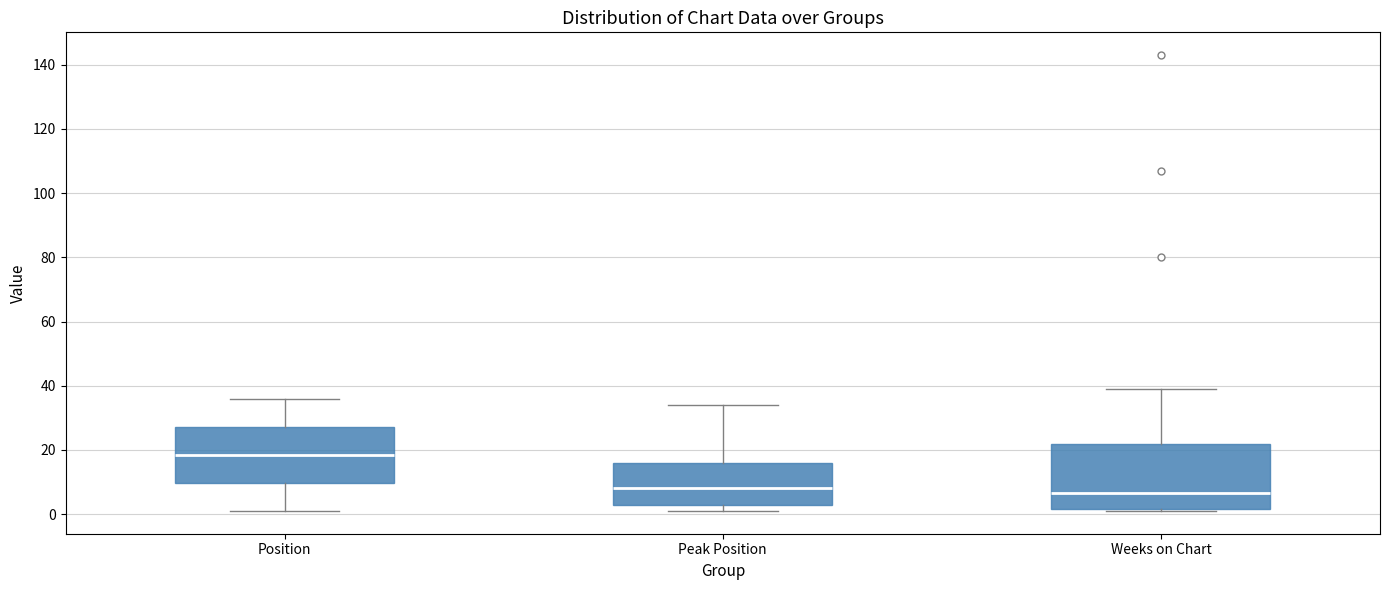

Reading left to right, read every box against the y-axis: the position of its median line, the range the box covers, and the ends of its whiskers. The values are not printed on the chart, so give them approximately, as read against the axis.

Position: median 18, box 10 to 28, whiskers 2 to 36
Peak Position: median 8, box 4 to 16, whiskers 2 to 34
Weeks on Chart: median 6, box 2 to 22, whiskers 2 (just below the box's lower edge) to 40